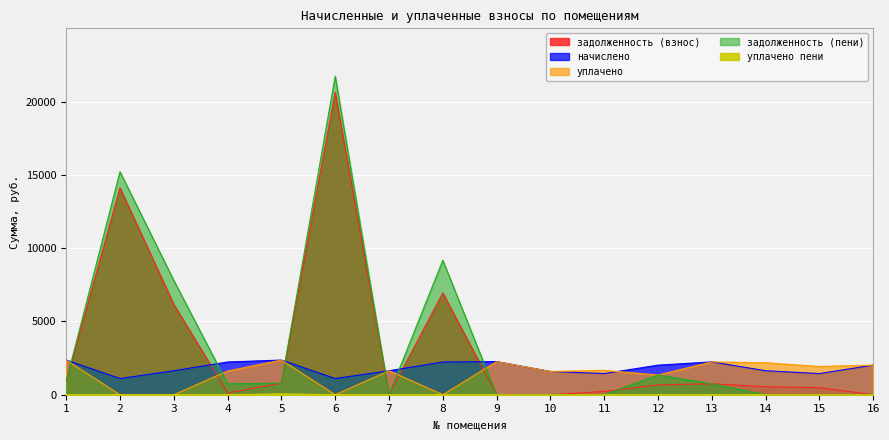

Which series has the largest total across all categories?

задолженность (пени)